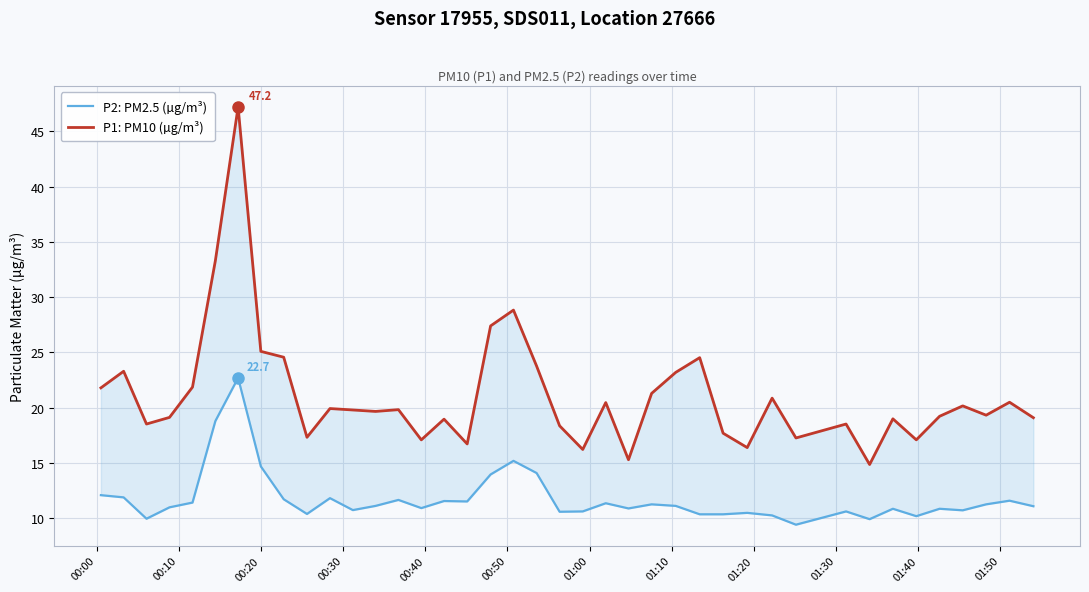

What is the minimum value shown in the chart?

9.4